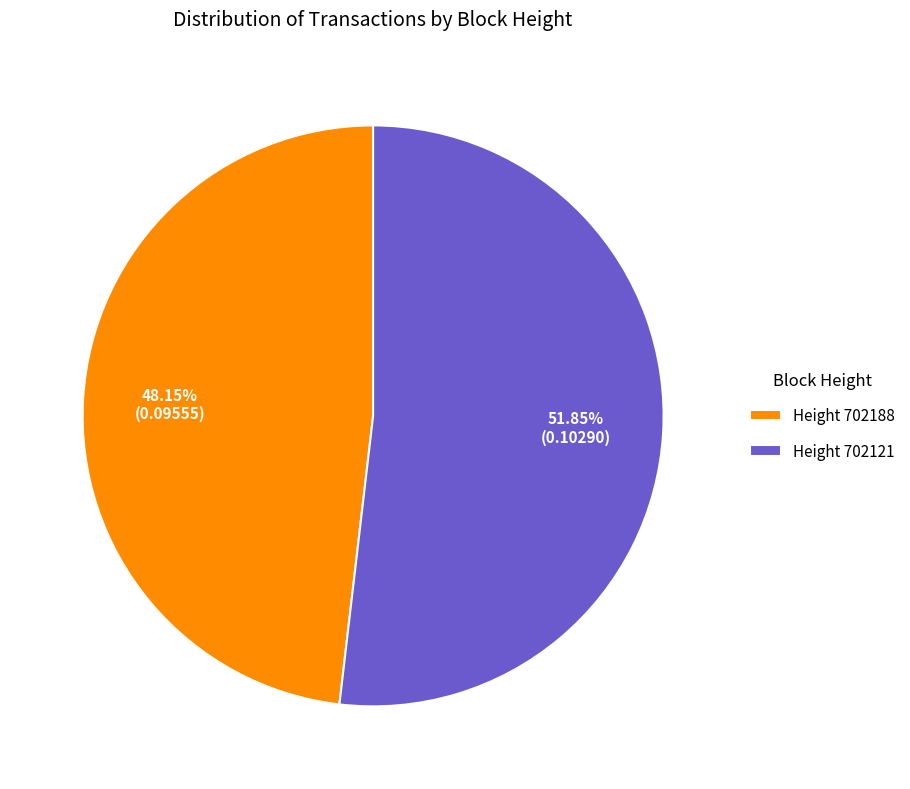

To the nearest percent, what is the difference between the largest and smallest slice percentages?

4%